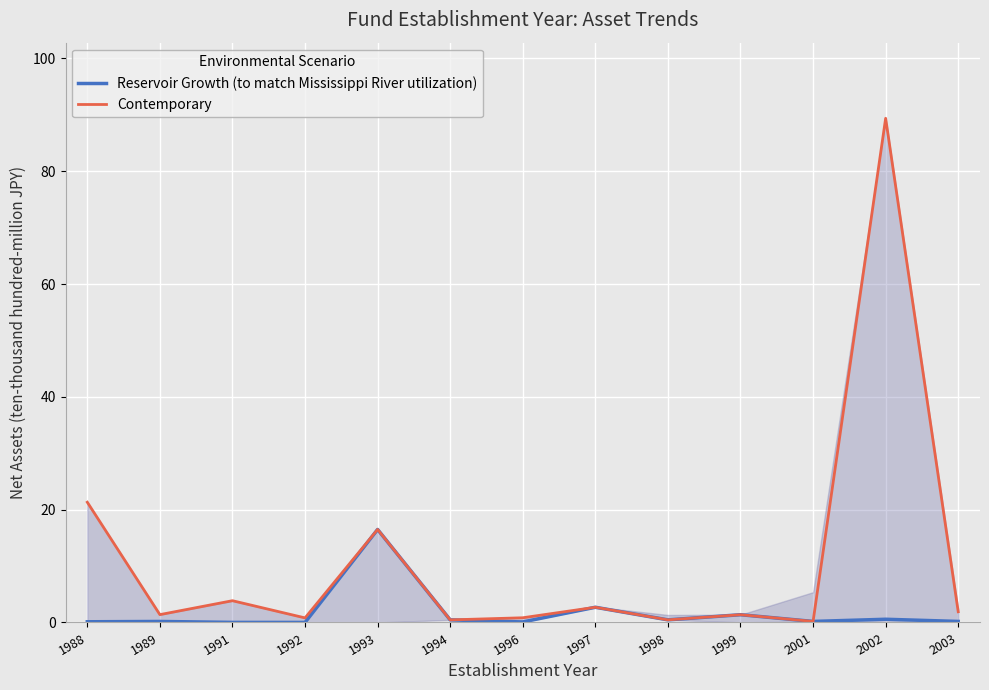

Reading left to right, extract all data points from this chart.

Reservoir Growth (to match Mississippi River utilization): 1988=0.1	1989=0.2	1991=0.0	1992=0.0	1993=16.5	1994=0.5	1996=0.1	1997=2.7	1998=0.5	1999=1.4	2001=0.2	2002=0.6	2003=0.2
Contemporary: 1988=21.3	1989=1.4	1991=3.9	1992=0.8	1993=16.5	1994=0.5	1996=0.8	1997=2.7	1998=0.5	1999=1.4	2001=0.2	2002=89.4	2003=1.9